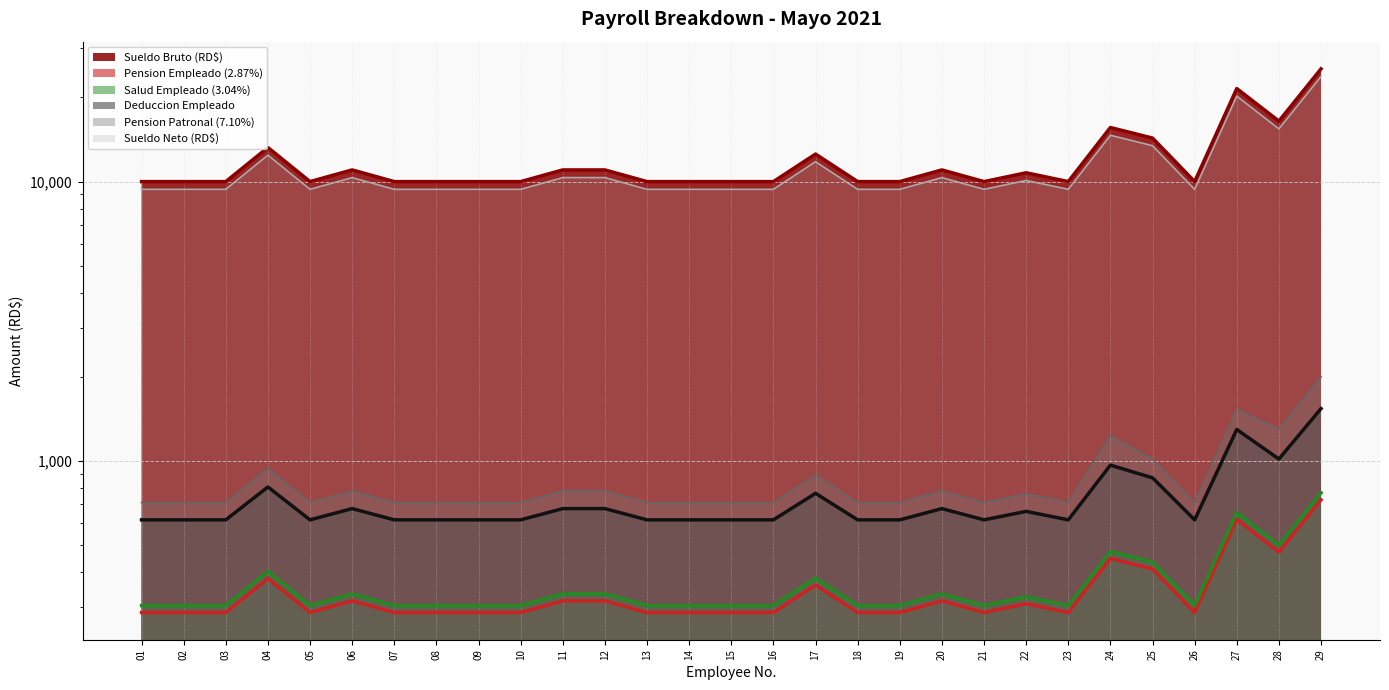

Where is Sueldo Neto (RD$) nearest to the value 16583?

28